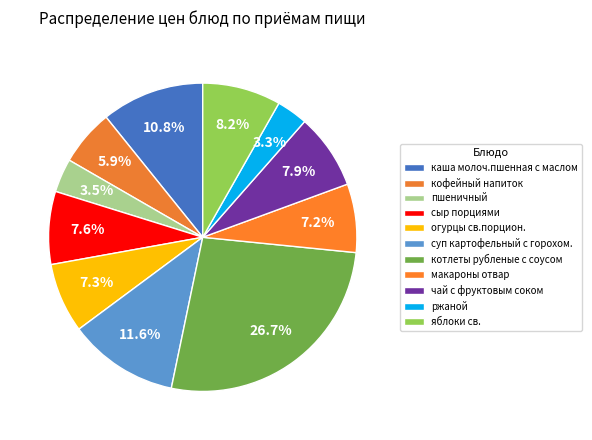

True or false: ржаной accounts for 9% of the total.

False